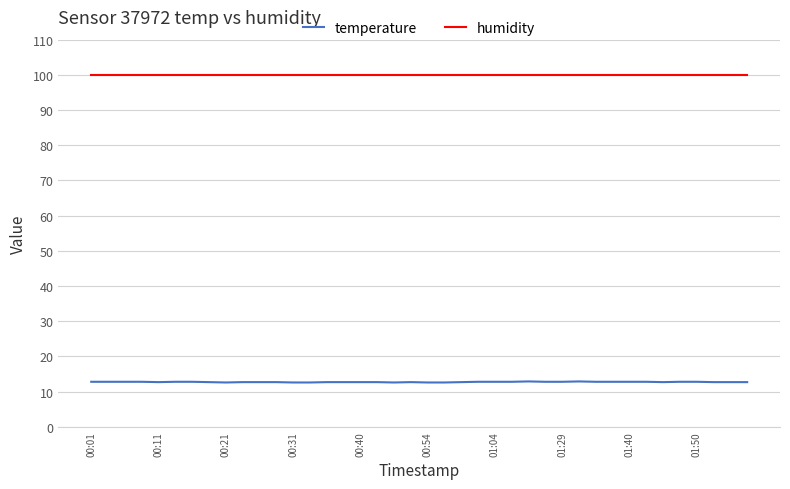

Which series has the widest spread of values?

temperature